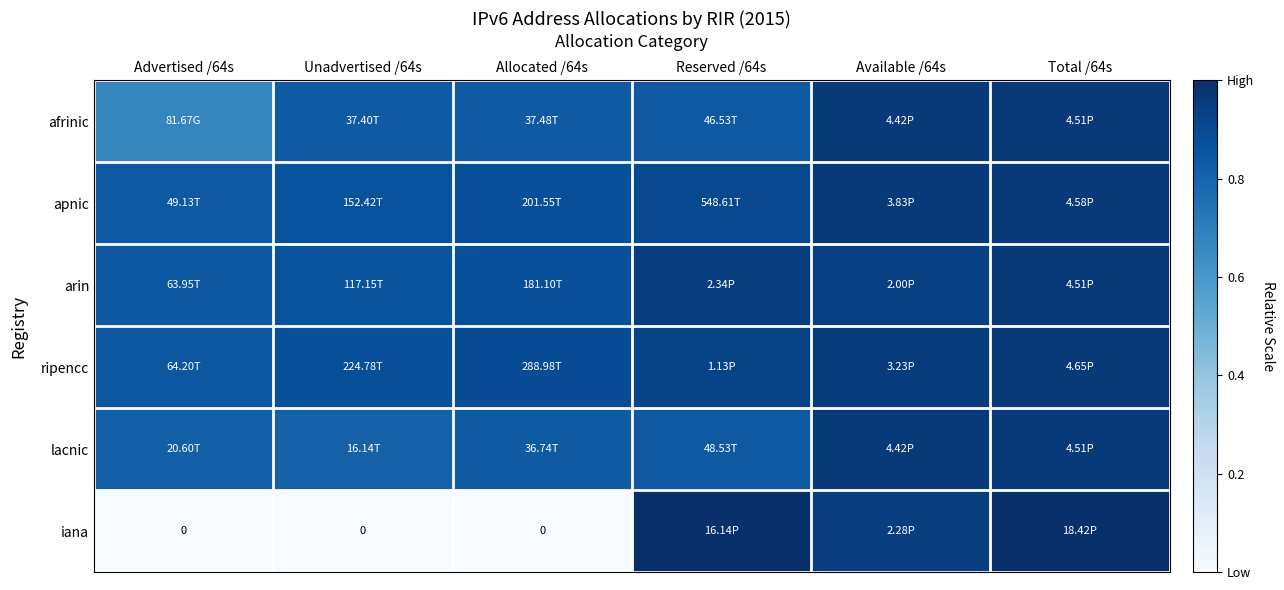

The ripencc series shows 0.3 at Available /64s. True or false?

False